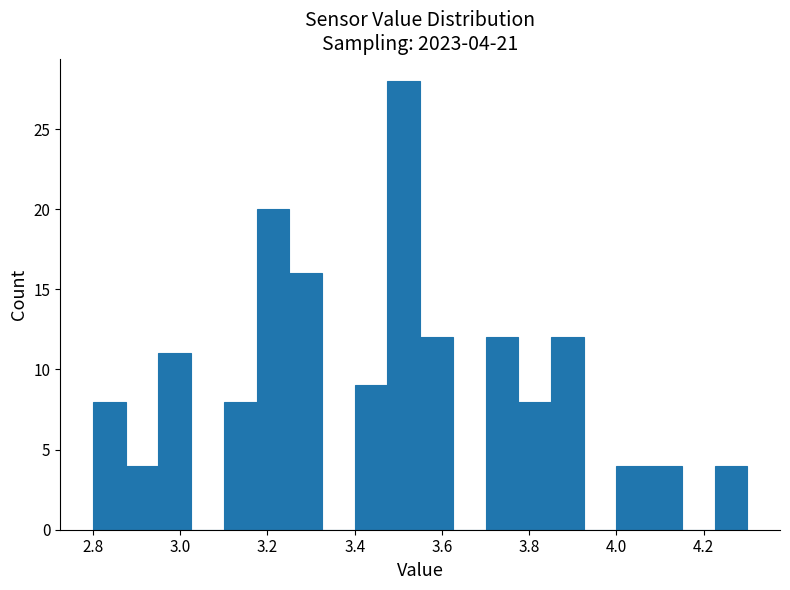

Around what value on the x-axis is the tallest bar? Give the approximate position of its centre, as read against the axis.

3.52